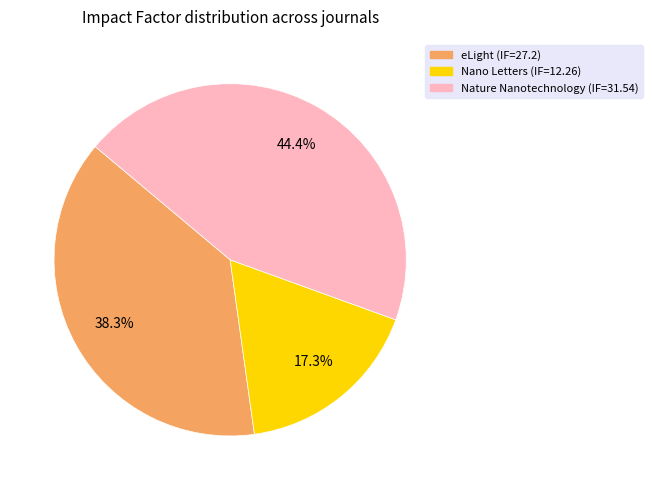

What is the smallest slice in the pie chart?

Nano Letters (IF=12.26)